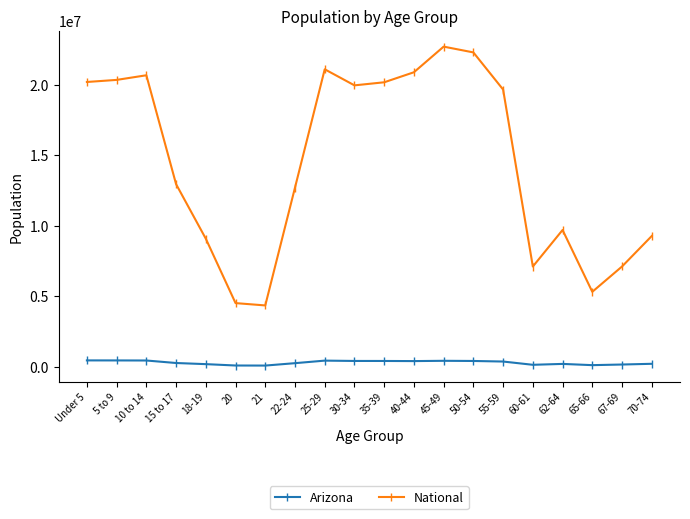

In Arizona, how many points are lower than both neighbors (excluding endpoints)?

4